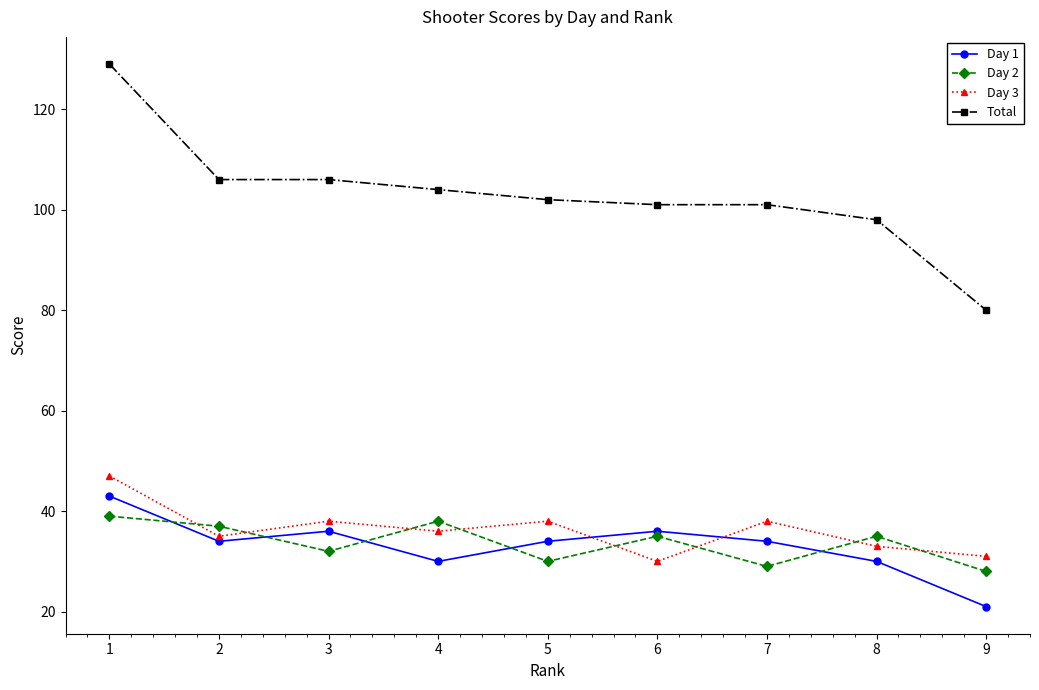

Which series has the widest spread of values?

Total